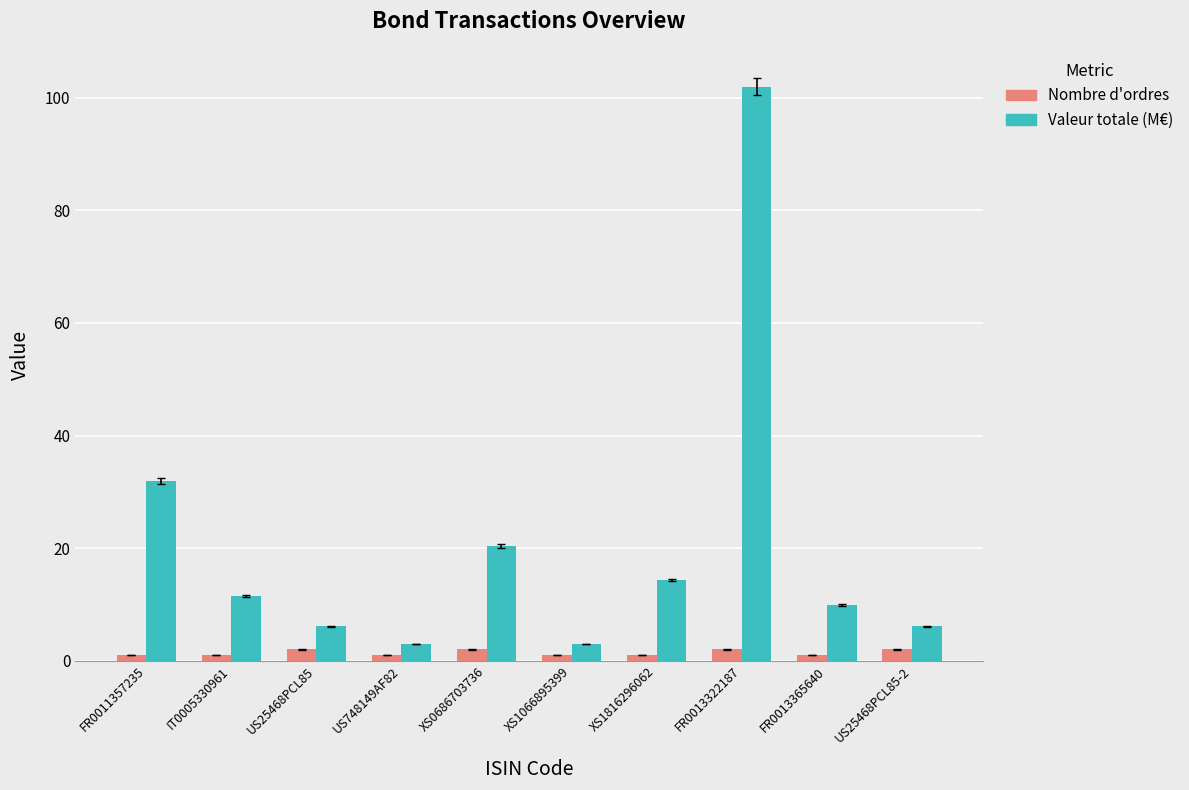

Reading left to right, what are all the values shown in this chart?

Nombre d'ordres: FR0011357235=1.0	IT0005330961=1.0	US25468PCL85=2.0	US748149AF82=1.0	XS0686703736=2.0	XS1066895399=1.0	XS1816296062=1.0	FR0013322187=2.0	FR0013365640=1.0	US25468PCL85-2=2.0
Valeur totale (M€): FR0011357235=31.9	IT0005330961=11.5	US25468PCL85=6.2	US748149AF82=3.0	XS0686703736=20.4	XS1066895399=3.0	XS1816296062=14.3	FR0013322187=102.0	FR0013365640=9.9	US25468PCL85-2=6.2